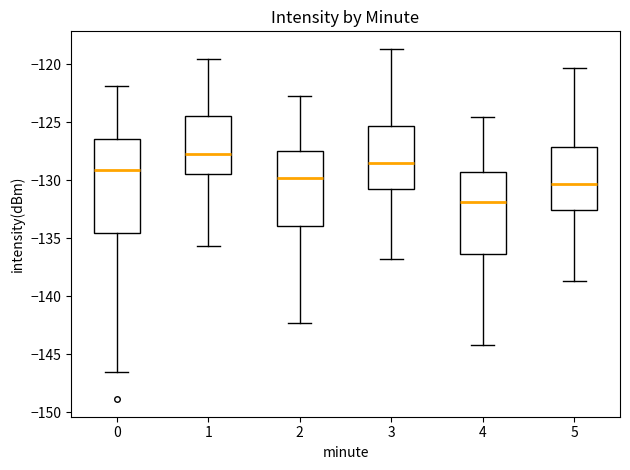

Reading left to right, transcribe this box plot: for each box, give where its median line is, the range the box spans, and where its two whiskers end, as read against the y-axis. The values are not printed on the chart, so give them approximately, as read against the axis.

0: median -129.0, box -134.5 to -126.5, whiskers -146.5 to -122.0
1: median -127.5, box -129.5 to -124.5, whiskers -135.5 to -119.5
2: median -130.0, box -134.0 to -127.5, whiskers -142.5 to -123.0
3: median -128.5, box -130.5 to -125.5, whiskers -137.0 to -118.5
4: median -132.0, box -136.5 to -129.5, whiskers -144.0 to -124.5
5: median -130.5, box -132.5 to -127.0, whiskers -138.5 to -120.5